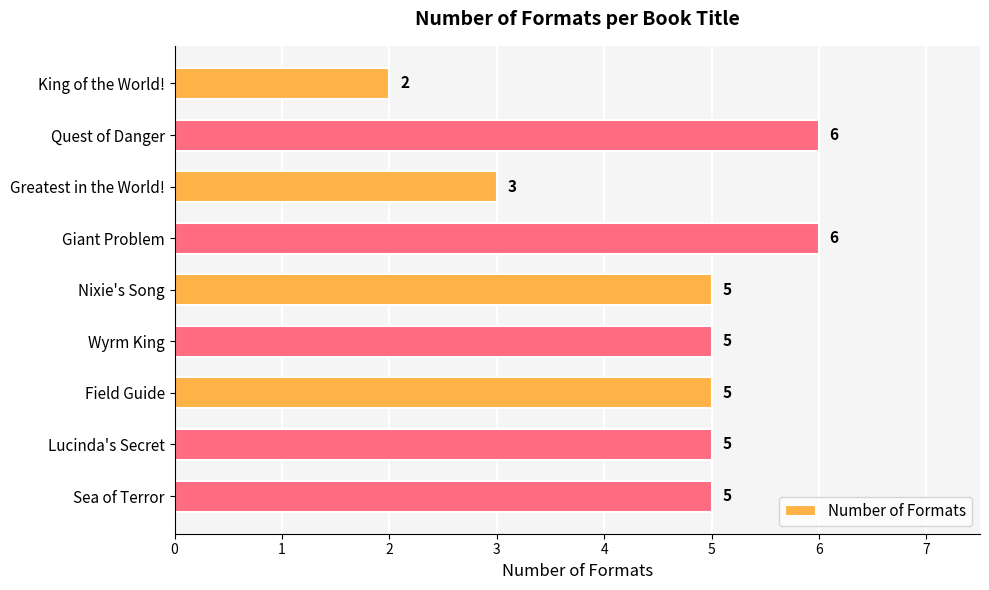

How many data points are less than 5?

2